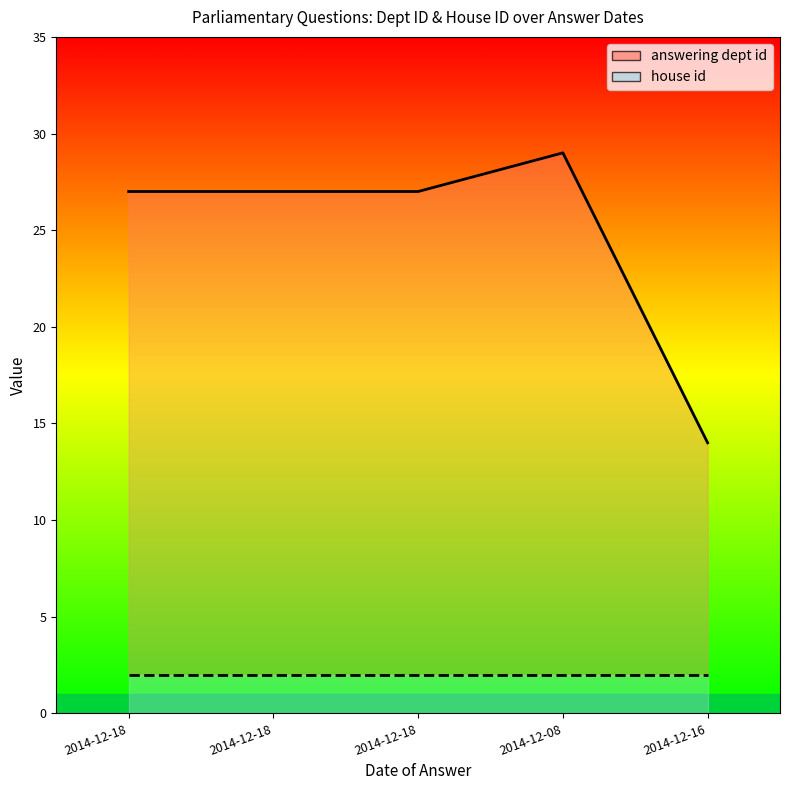

Which label corresponds to the smallest value in the chart?

2014-12-16